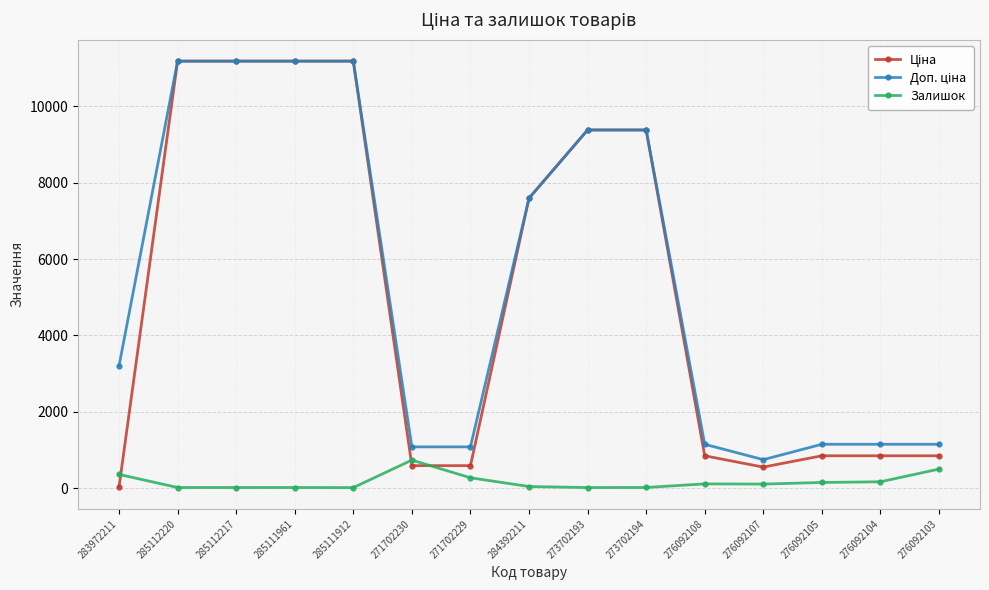

What is the maximum value shown in the chart?

11188.2